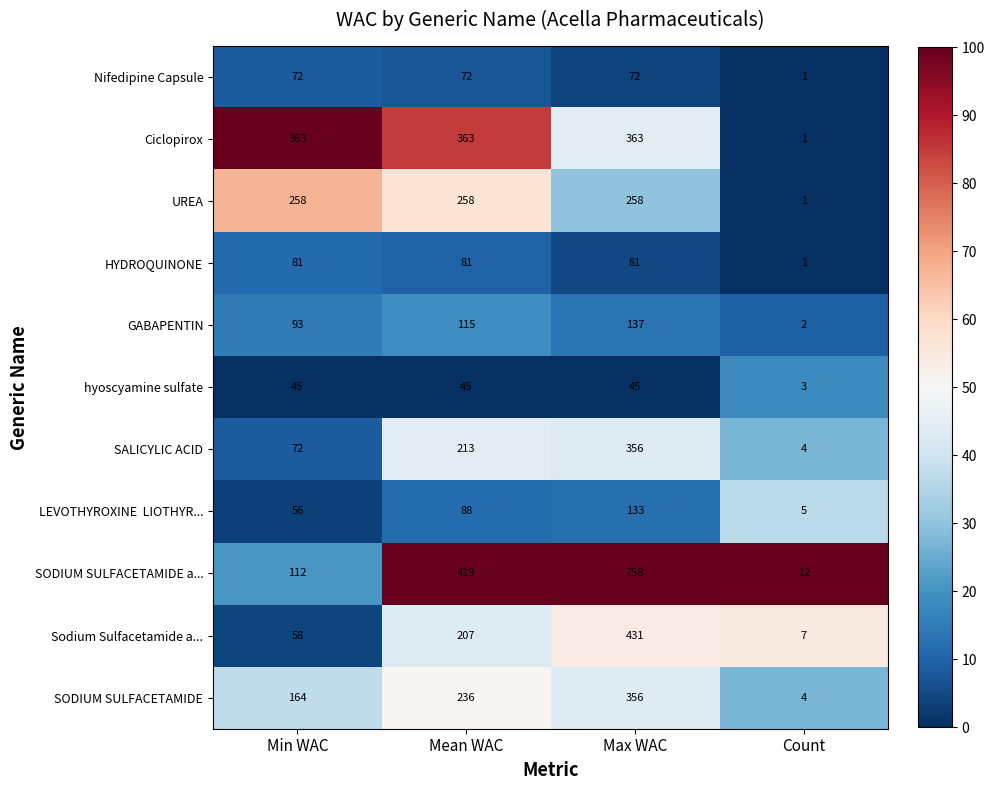

True or false: Sodium Sulfacetamide a... has a value of 184 at Max WAC.

False